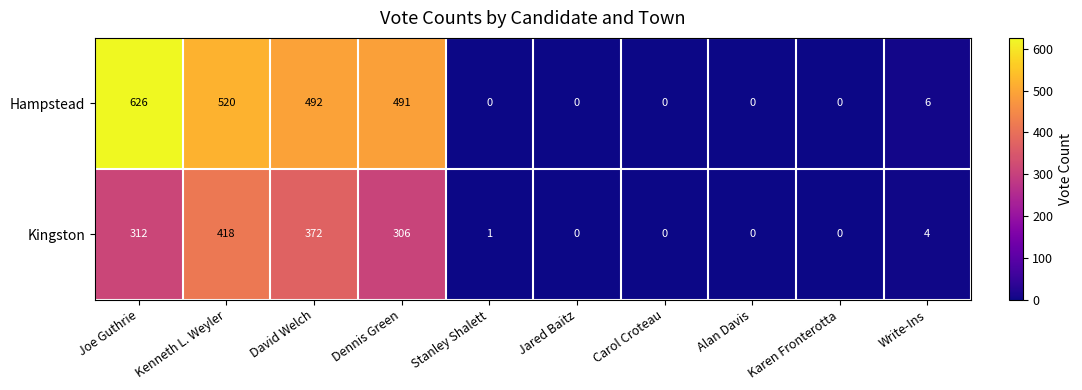

How many data points in Hampstead are less than 6?

5